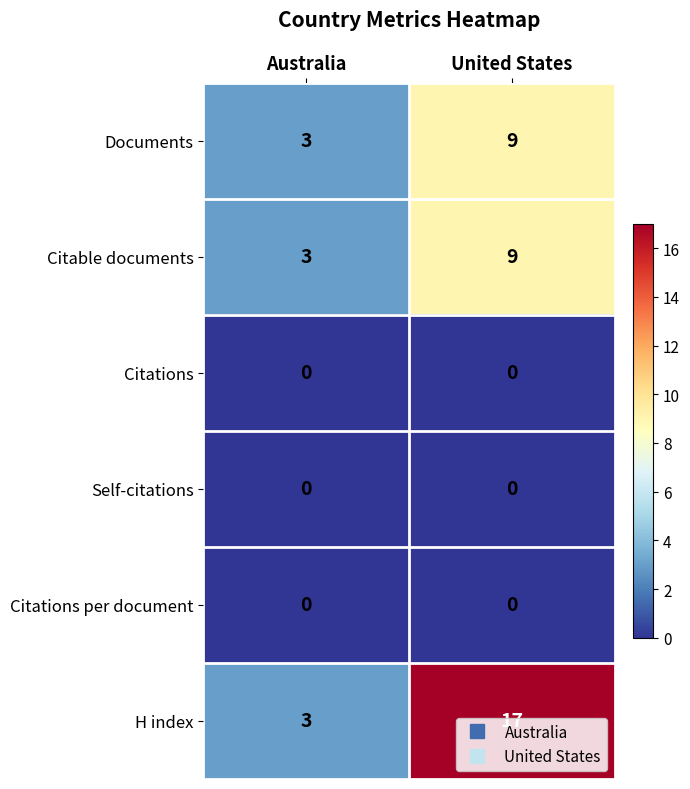

At which category is the sum across all series the highest?

United States